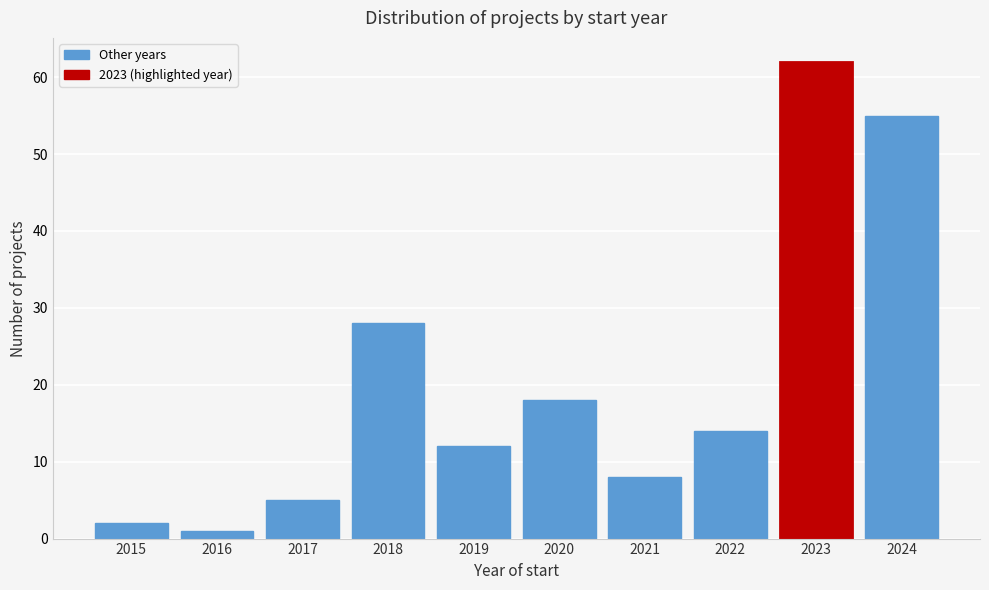

Reading left to right, what are all the values shown in this chart?

2	1	5	28	12	18	8	14	62	55